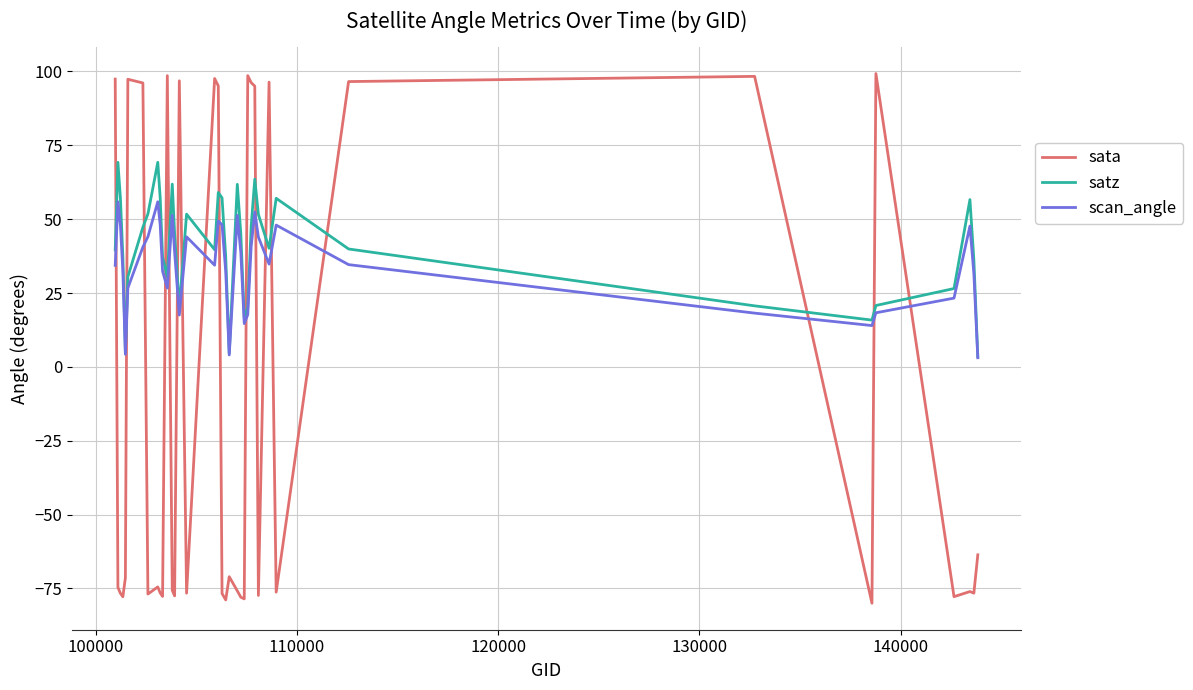

At how many categories does at least one series exceed 21?

33